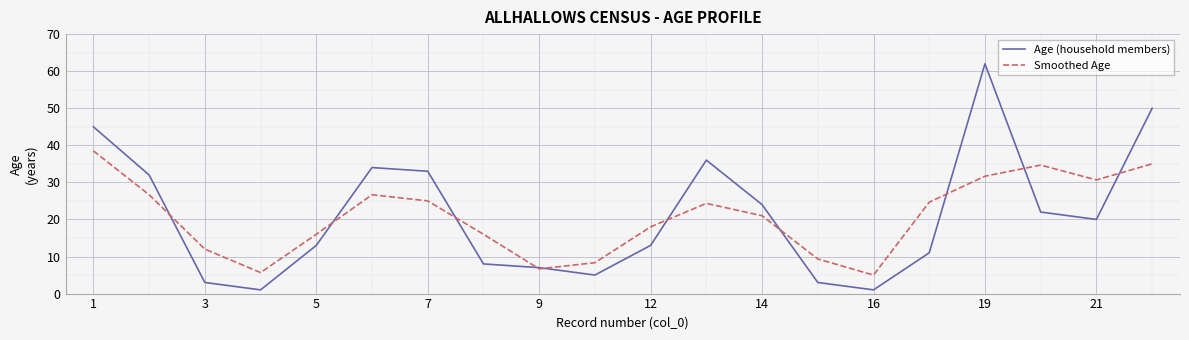

Rank the series by their maximum value, from lowest to highest.

Smoothed Age, Age (household members)